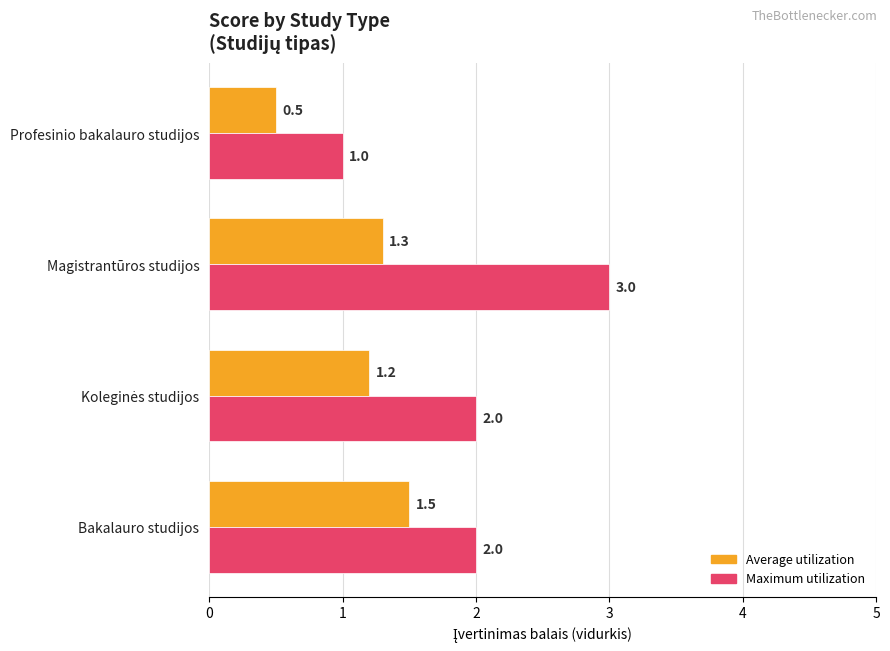

Count the number of categories in the chart.

4